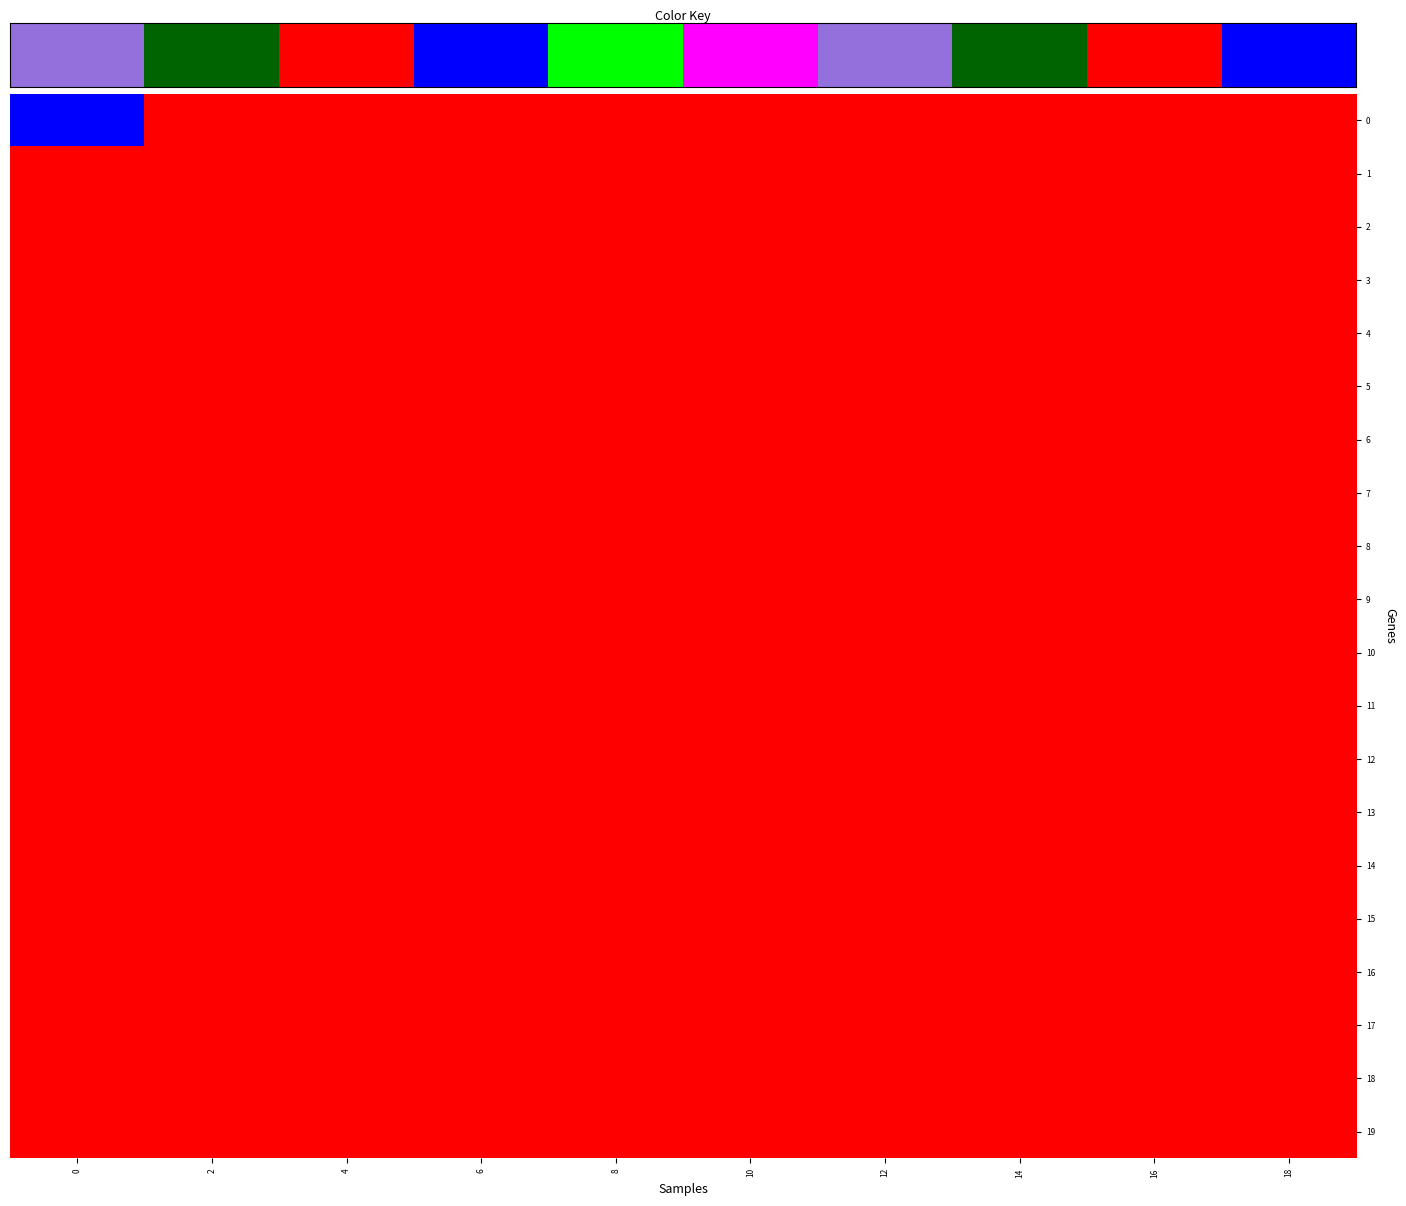

Count the number of categories in the chart.

10